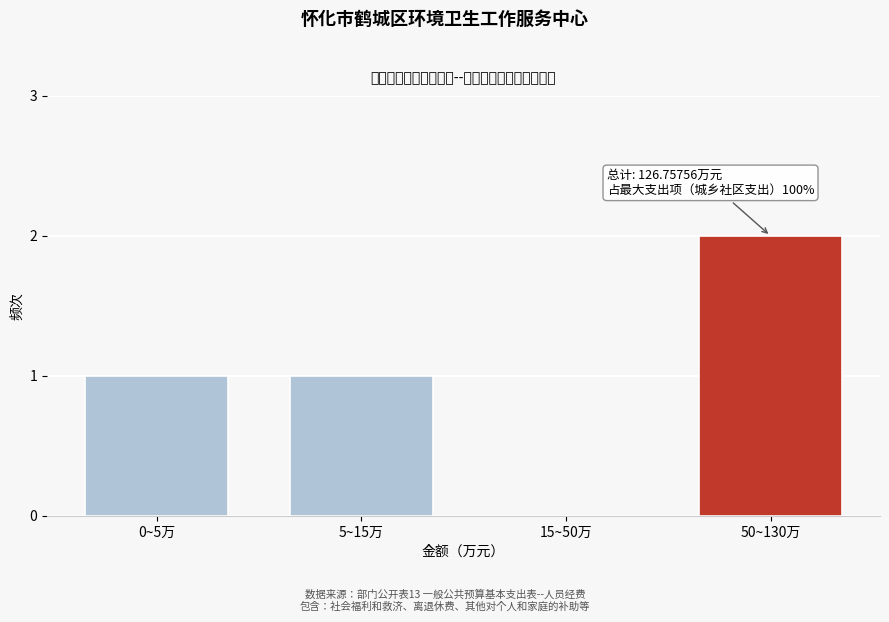

Reading left to right, transcribe all the data shown in this chart.

0~5万=1	5~15万=1	15~50万=0	50~130万=2